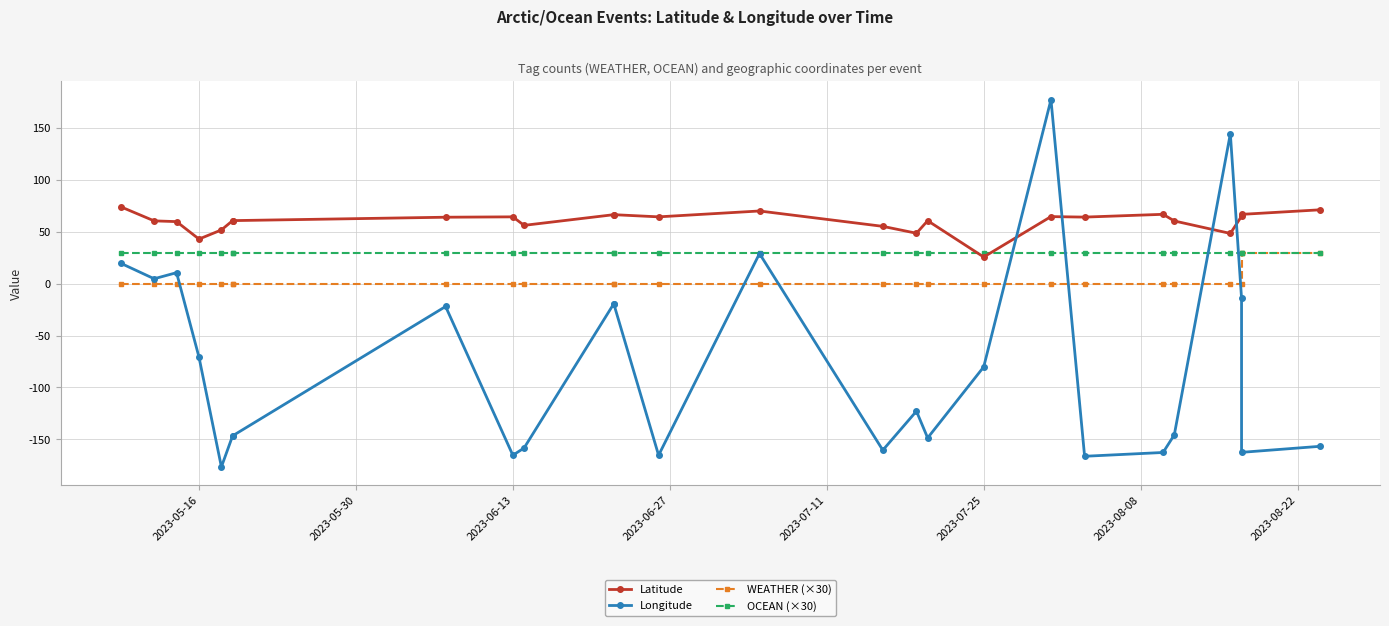

Is the value of Longitude at 2023-07-11 greater than the value of Latitude at 9?

No